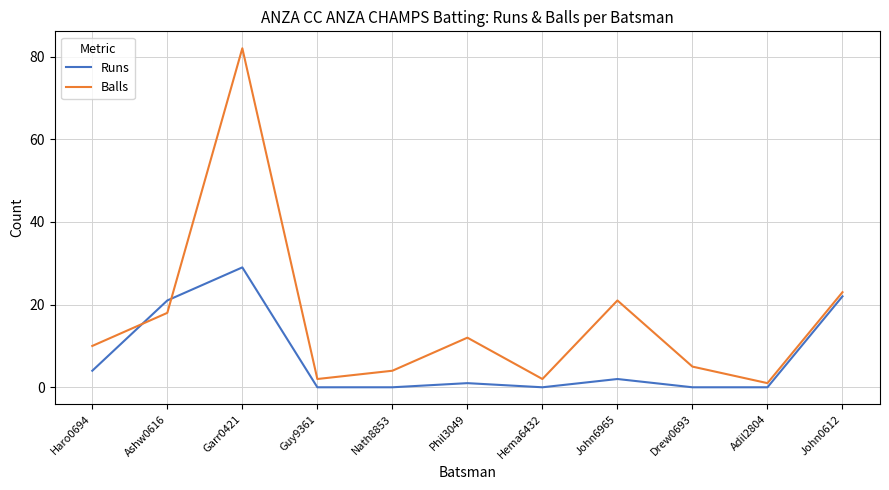

Rank the series by their maximum value, from lowest to highest.

Runs, Balls